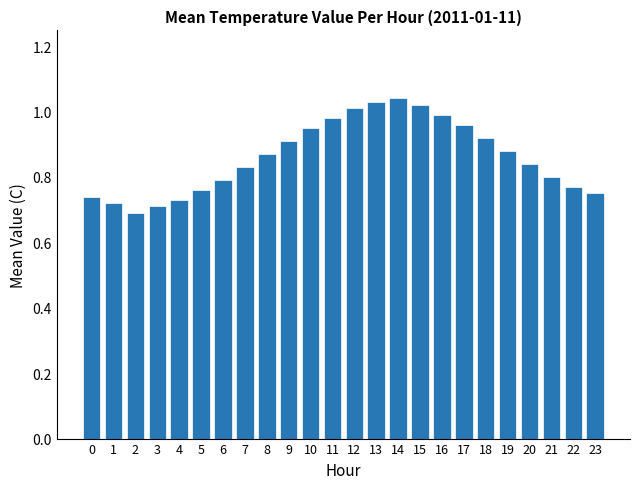

Between 20 and 6, which is larger?

20